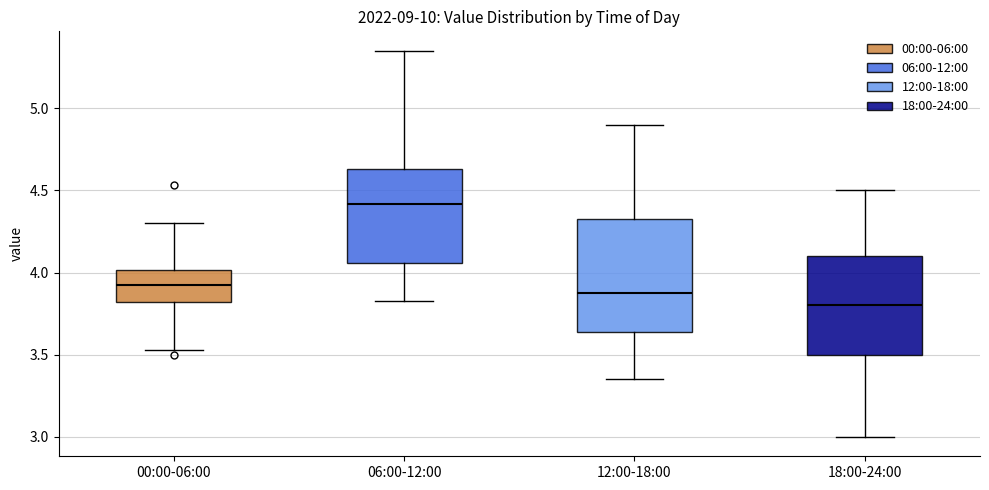

Comparing the boxes themselves (not the whiskers), which one is the tallest?

12:00-18:00